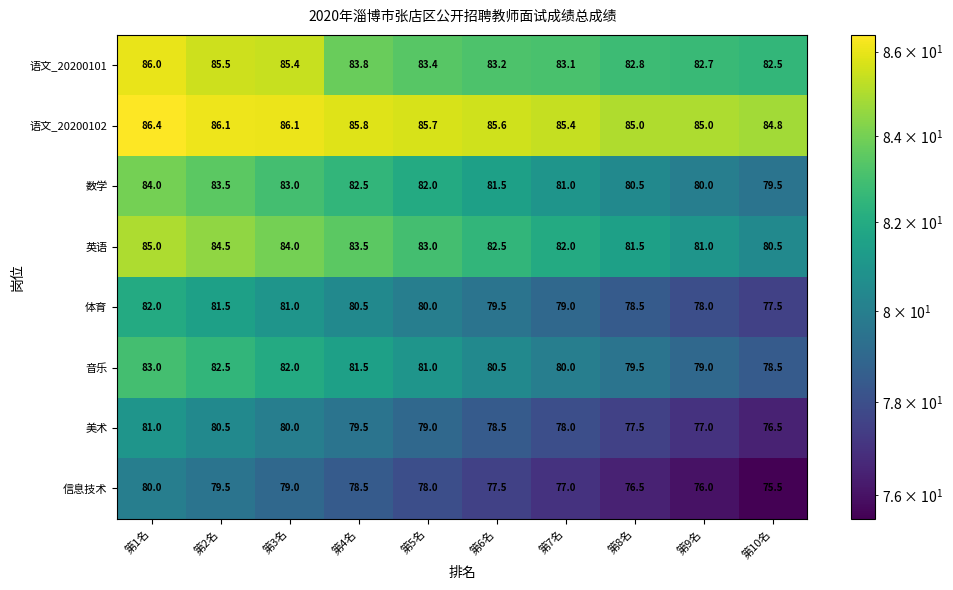

What is the difference between the highest and lowest values at 第4名?

7.3